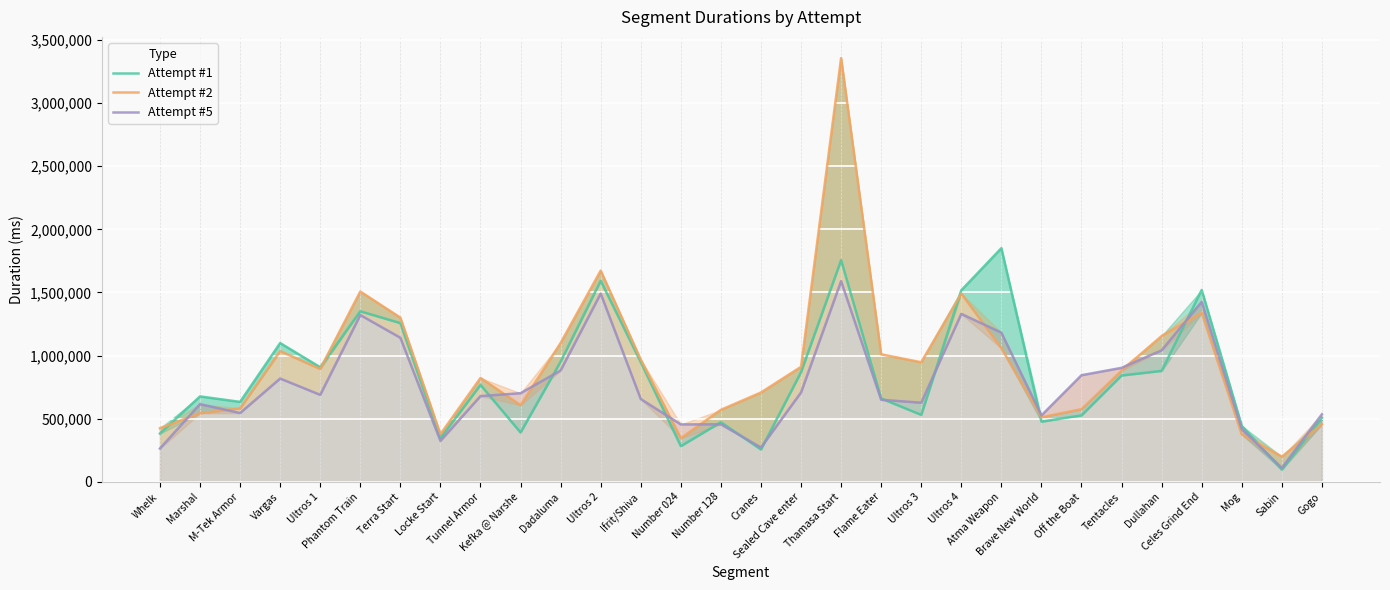

At which label is Attempt #2 closest to 1778165?

Ultros 2